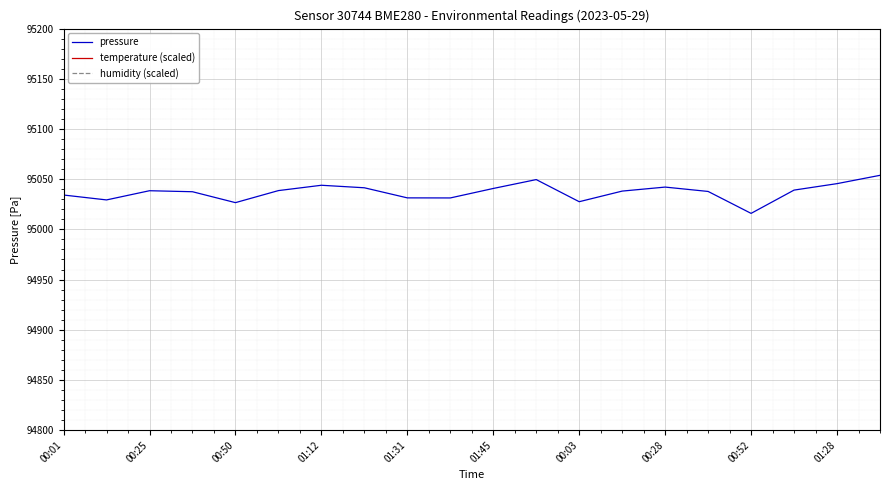

What is the value of the humidity (scaled) point at the 19th from the left?

94464.0